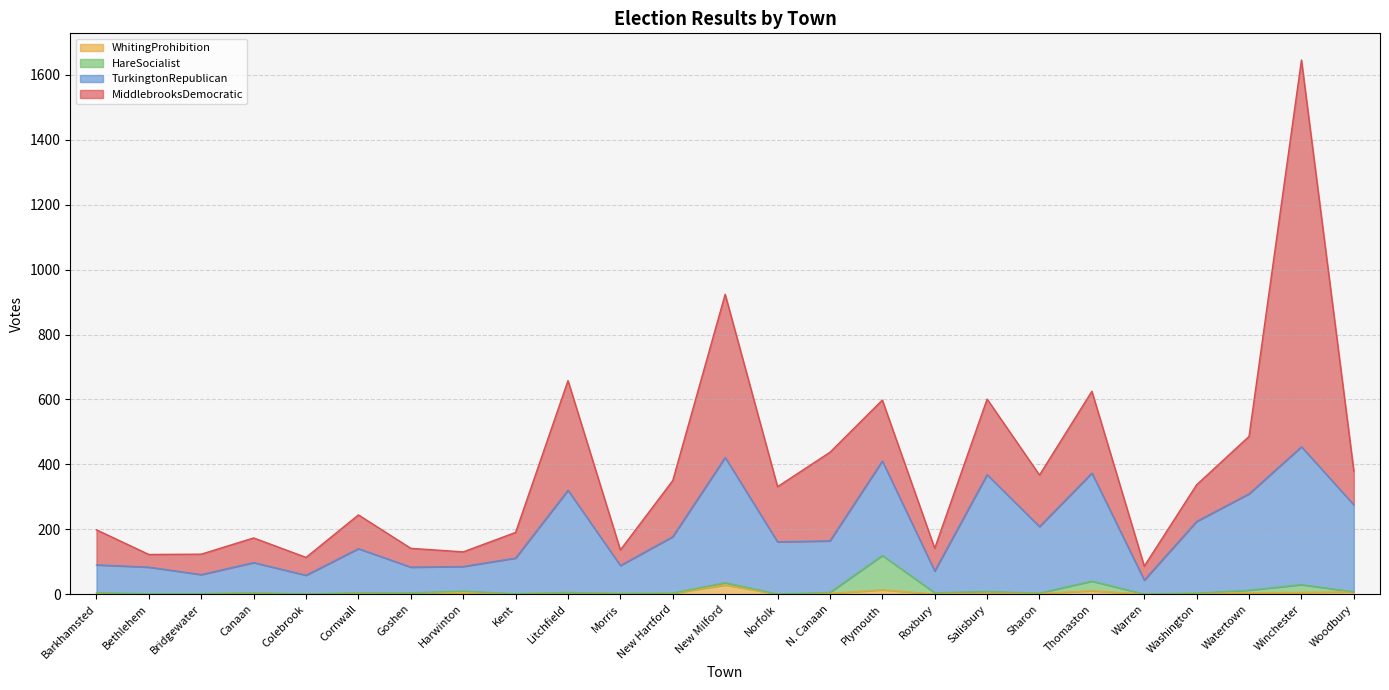

Is the value of WhitingProhibition at Warren greater than the value of TurkingtonRepublican at Goshen?

No